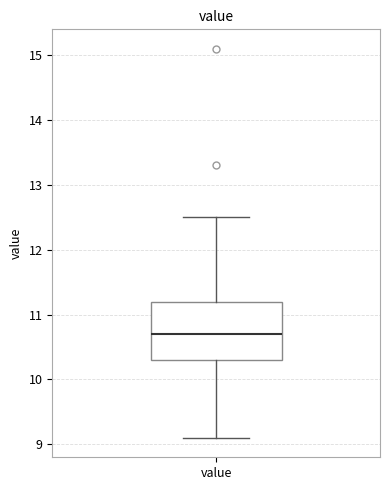

Where is the upper edge of the box for value on the y-axis? The values are not printed on the chart, so give them approximately, as read against the axis.

11.2